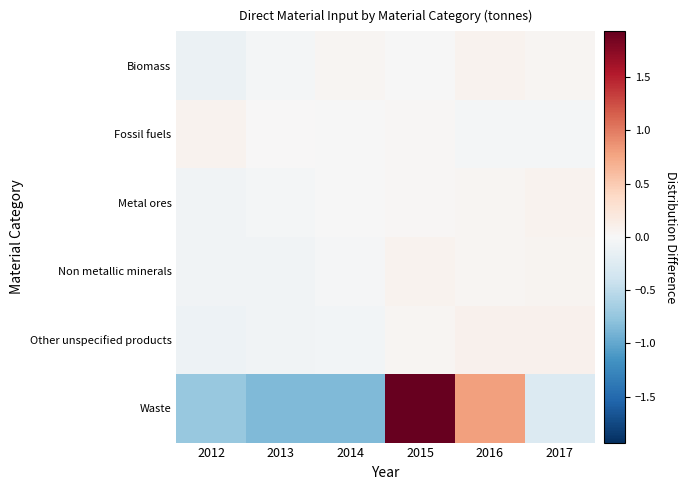

List the series in order of their peak value, highest first.

Waste, Other unspecified products, Biomass, Non metallic minerals, Metal ores, Fossil fuels